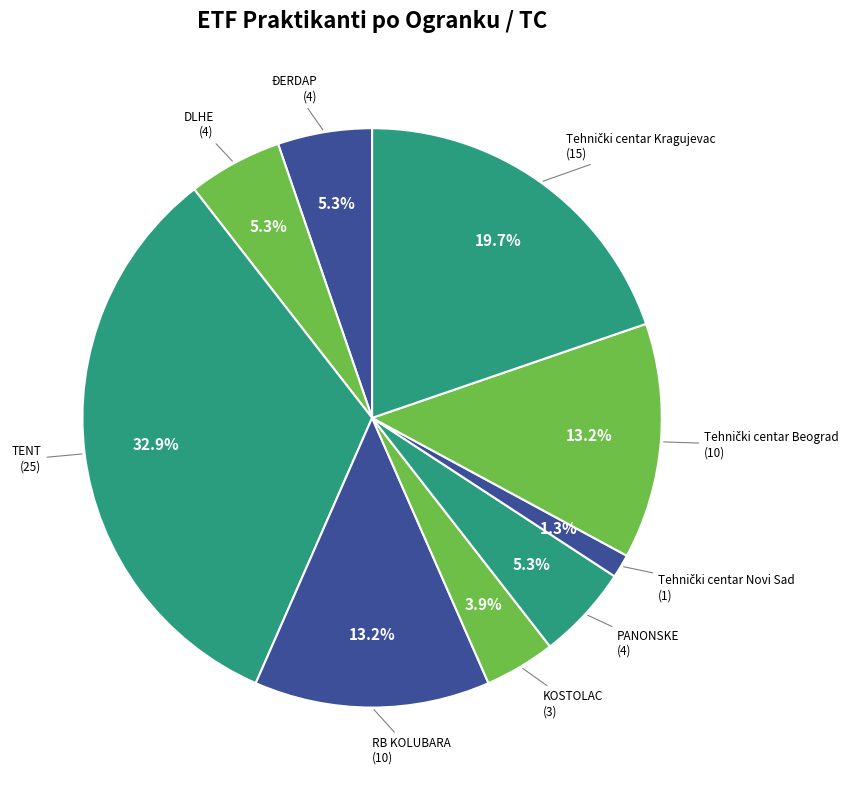

How many segments does this pie chart have?

9